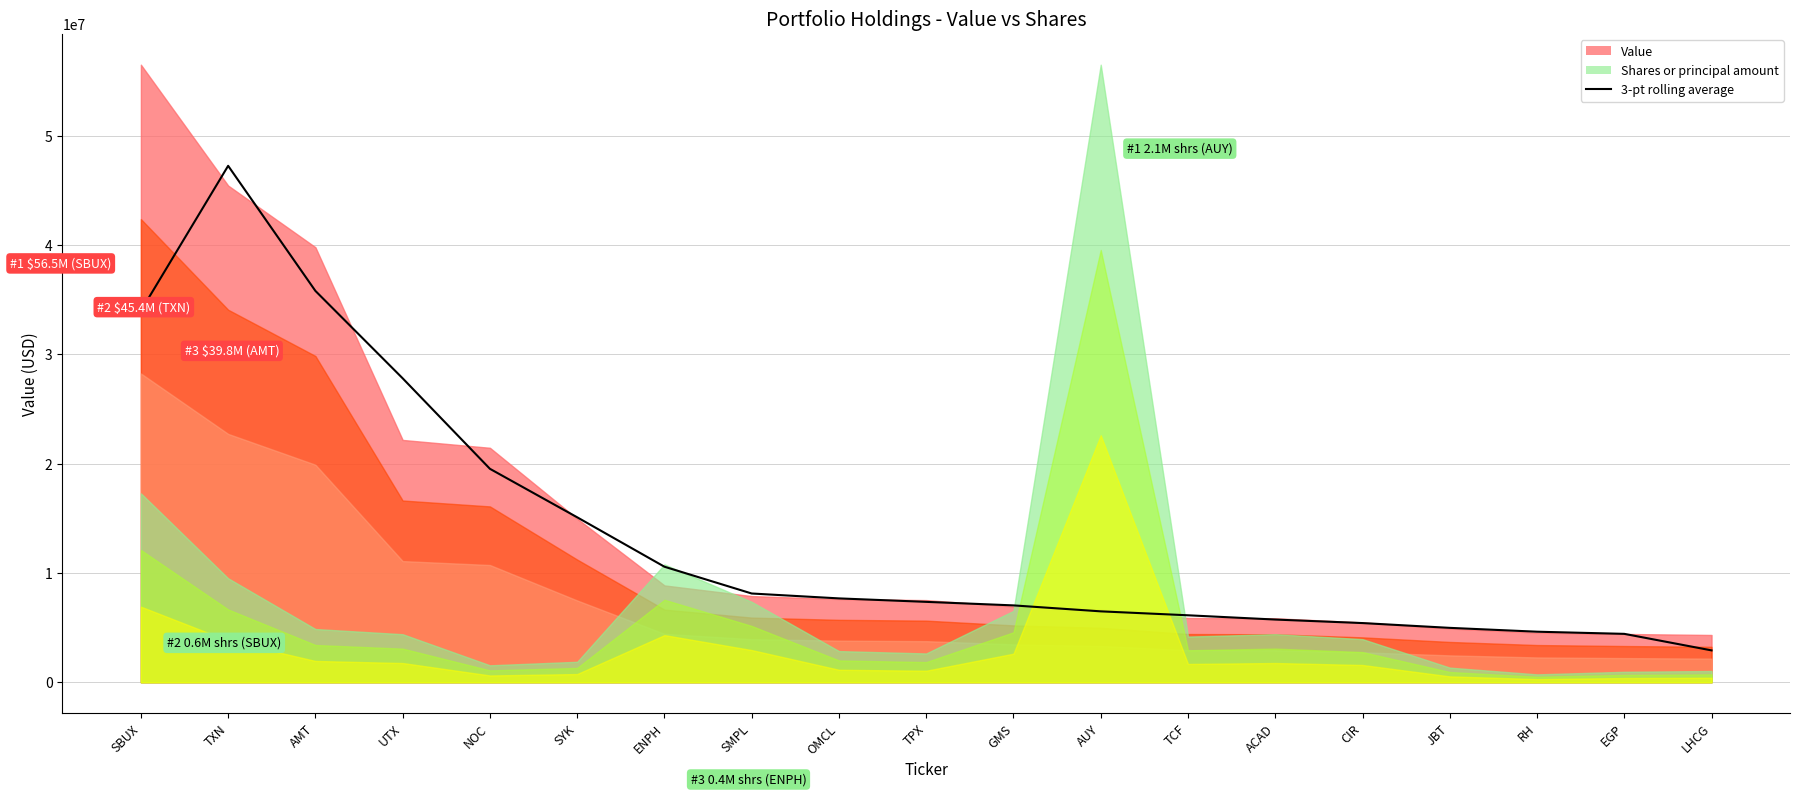

What is the approximate value at SYK?

15091000.0